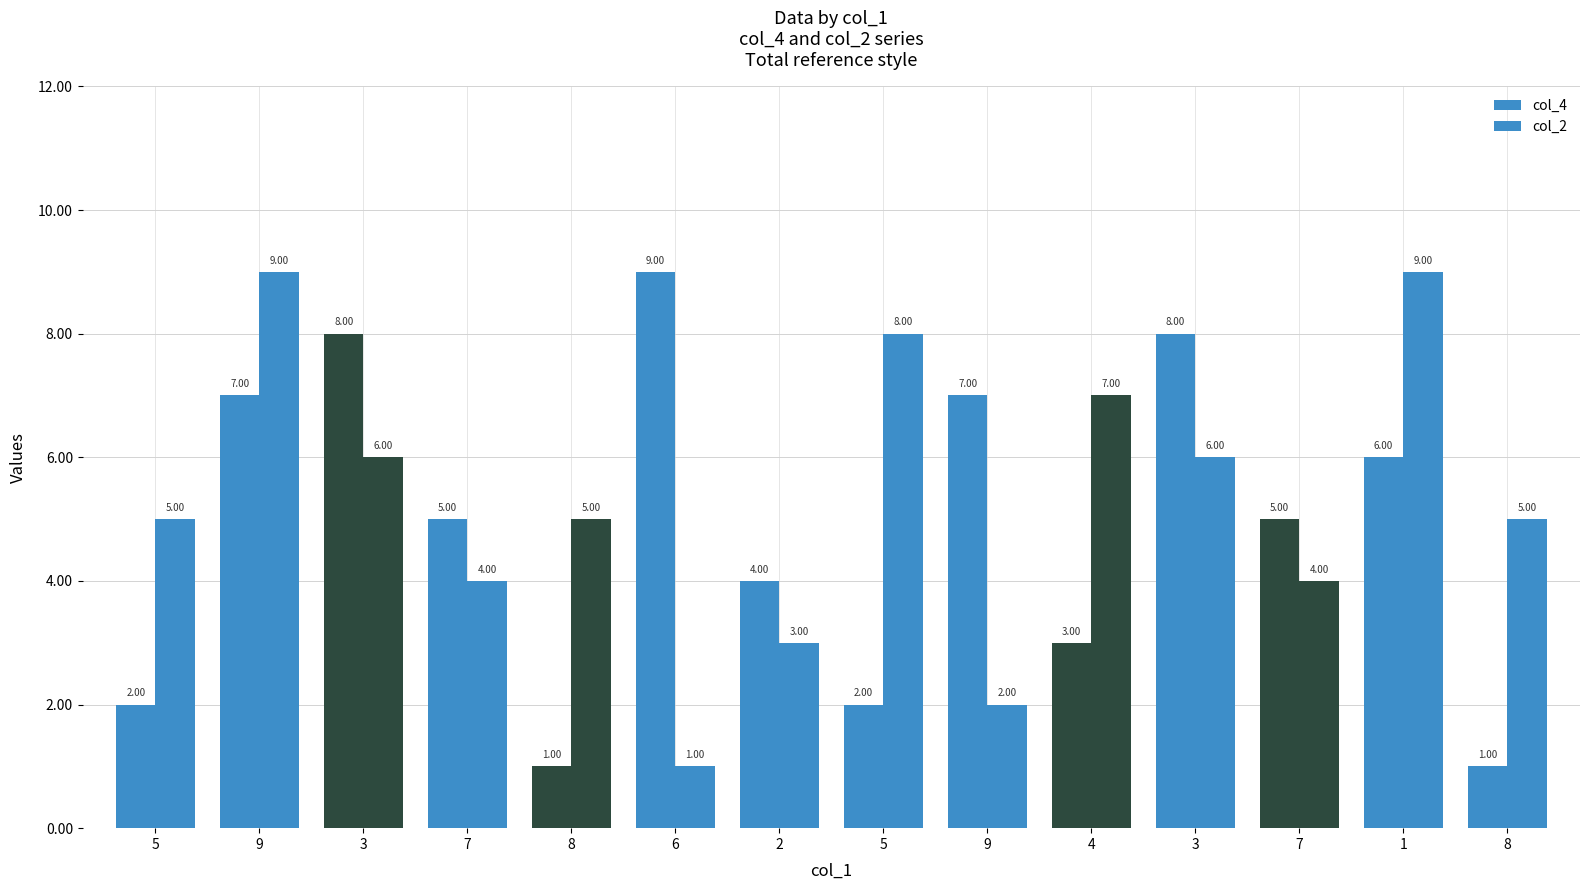

How many groups of bars are there?

14